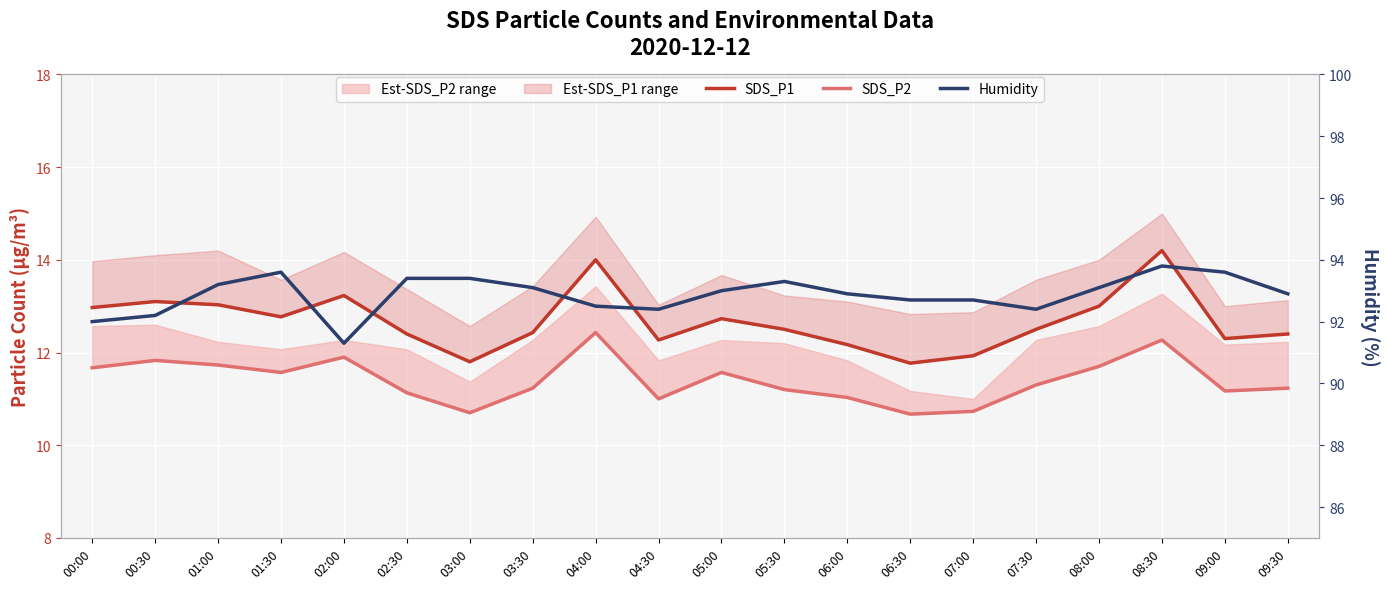

Reading left to right, what are all the values shown in this chart?

SDS_P1: 00:00=13.0	00:30=13.1	01:00=13.0	01:30=12.8	02:00=13.2	02:30=12.4	03:00=11.8	03:30=12.4	04:00=14.0	04:30=12.3	05:00=12.7	05:30=12.5	06:00=12.2	06:30=11.8	07:00=11.9	07:30=12.5	08:00=13.0	08:30=14.2	09:00=12.3	09:30=12.4
SDS_P2: 00:00=11.7	00:30=11.8	01:00=11.7	01:30=11.6	02:00=11.9	02:30=11.1	03:00=10.7	03:30=11.2	04:00=12.4	04:30=11.0	05:00=11.6	05:30=11.2	06:00=11.0	06:30=10.7	07:00=10.7	07:30=11.3	08:00=11.7	08:30=12.3	09:00=11.2	09:30=11.2
Humidity: 00:00=92.0	00:30=92.2	01:00=93.2	01:30=93.6	02:00=91.3	02:30=93.4	03:00=93.4	03:30=93.1	04:00=92.5	04:30=92.4	05:00=93.0	05:30=93.3	06:00=92.9	06:30=92.7	07:00=92.7	07:30=92.4	08:00=93.1	08:30=93.8	09:00=93.6	09:30=92.9